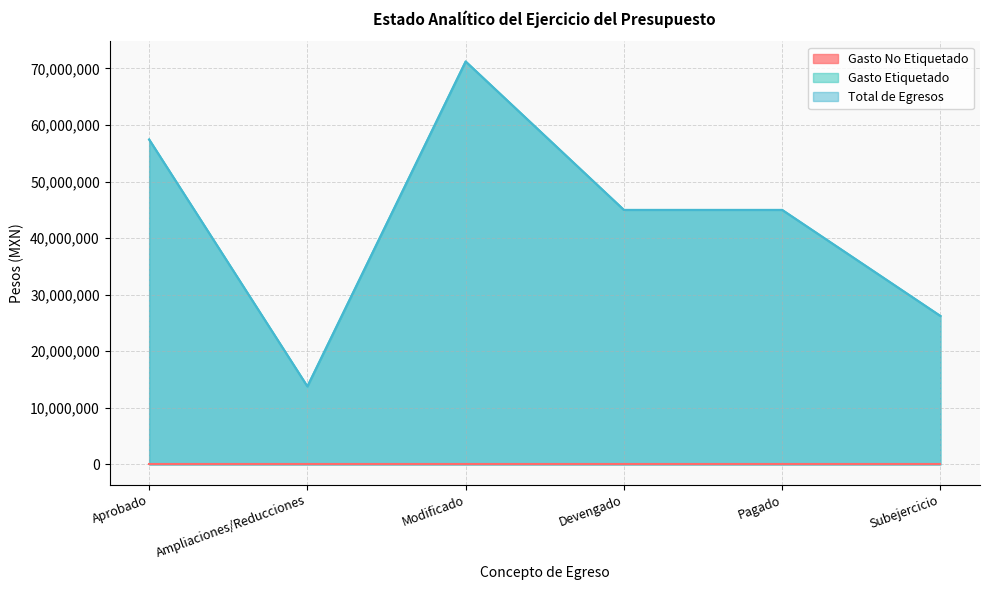

What is the lowest value of the Total de Egresos series?

13785130.2